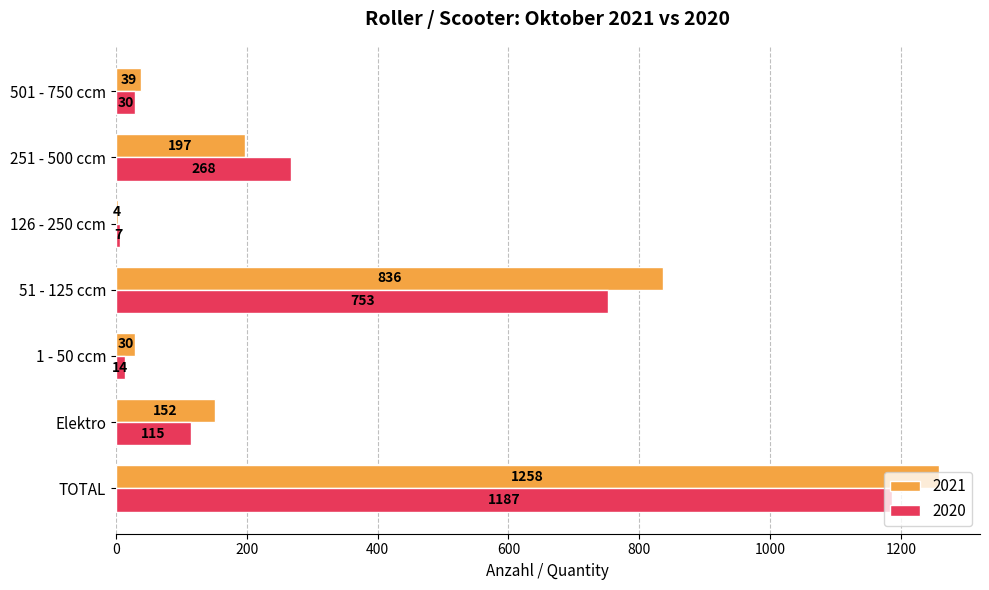

The 2021 series shows 80 at 251 - 500 ccm. True or false?

False